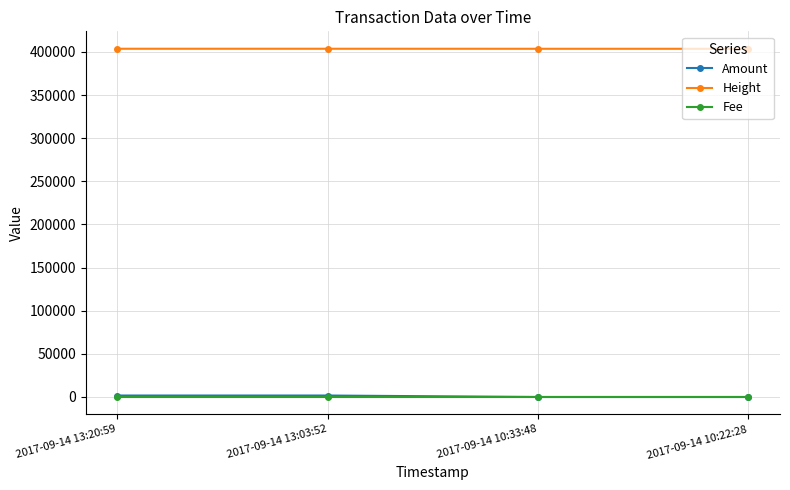

Is the value of Amount at 2017-09-14 13:20:59 greater than the value of Height at 2017-09-14 13:03:52?

No